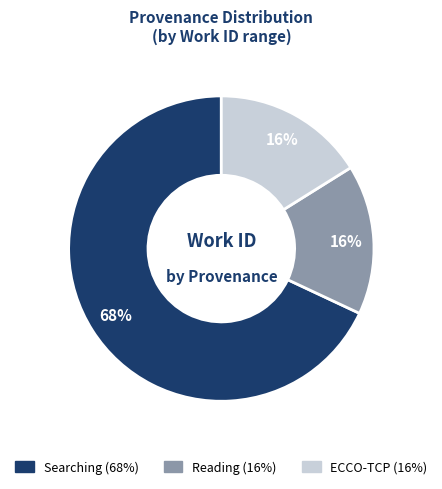

Is there any slice that represents more than half of the pie?

Yes